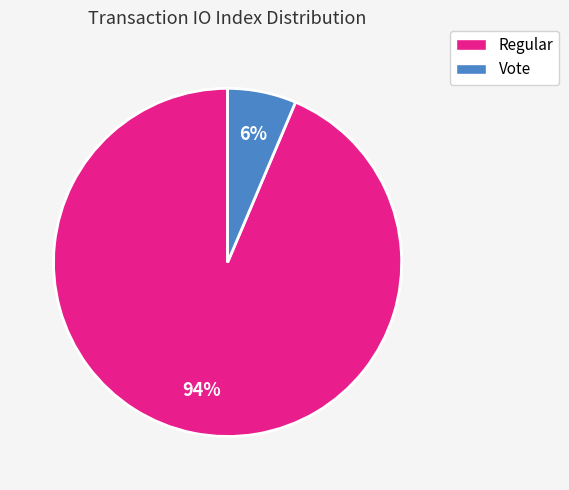

Count the number of slices in the pie.

2